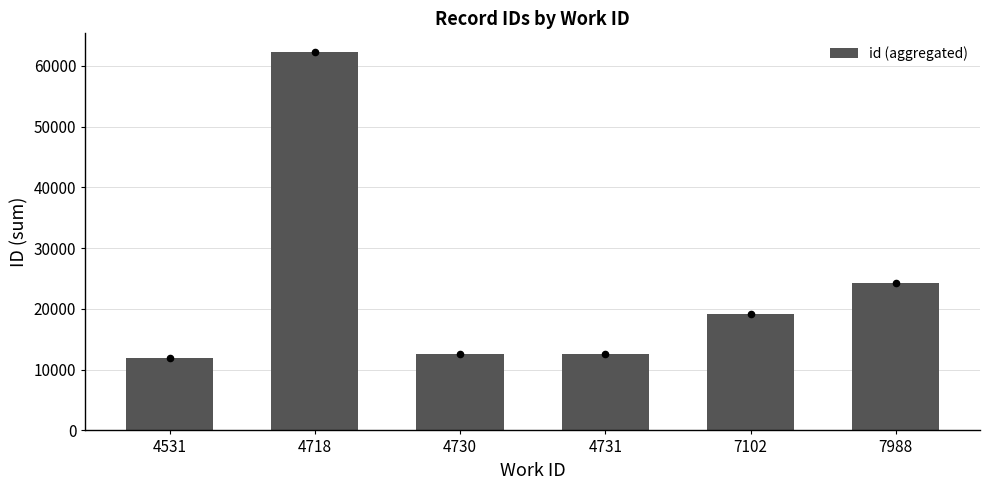

Between 4718 and 7102, which is larger?

4718